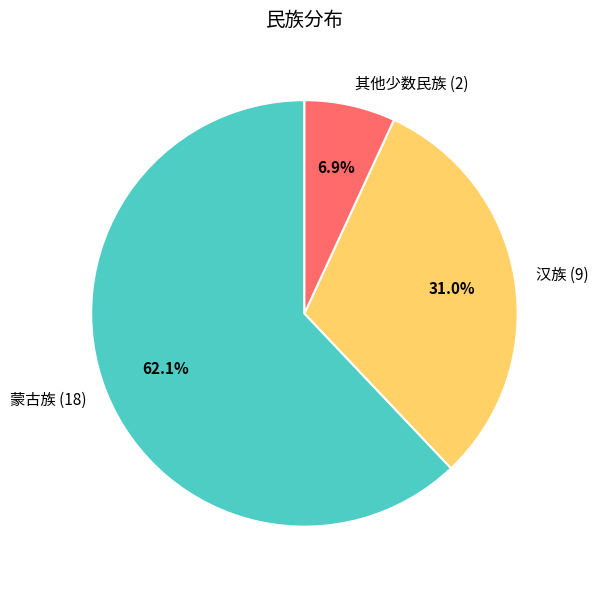

Which category has the smallest portion of the pie?

其他少数民族